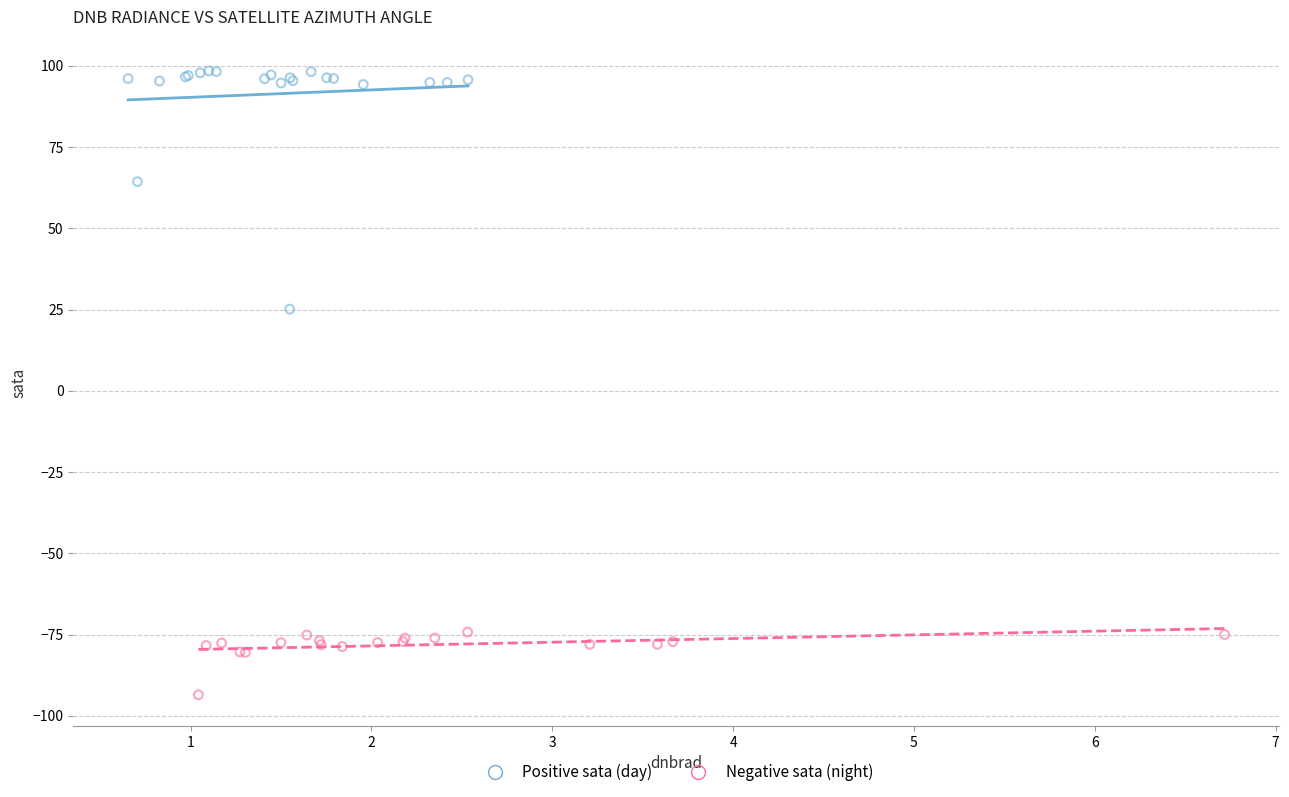

Which series has the largest Y range (max minus min)?

Positive sata (day)